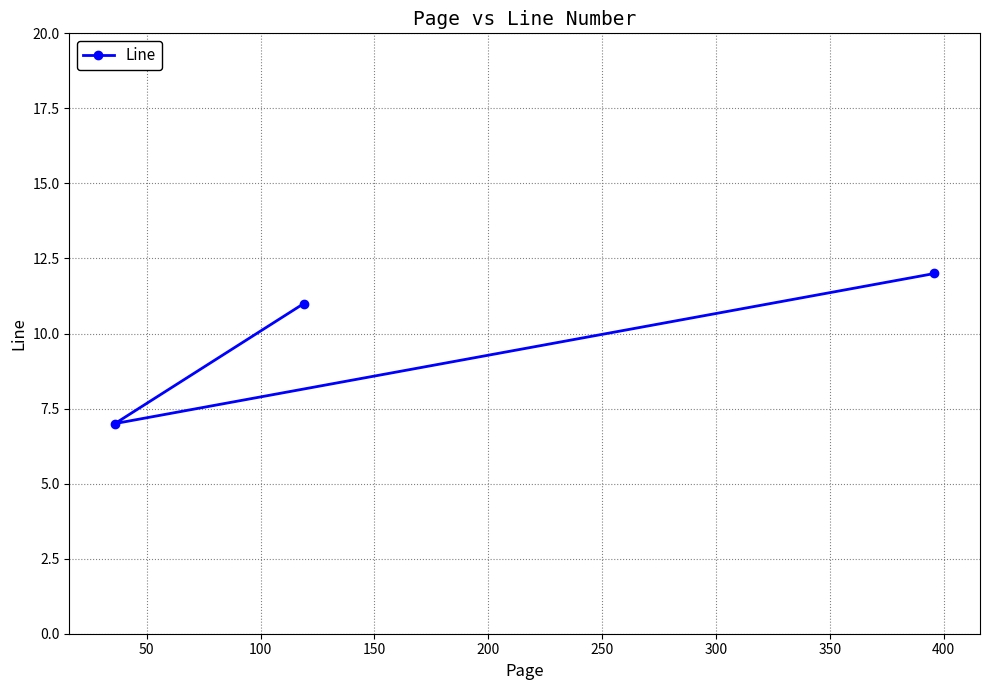

What is the minimum value shown in the chart?

7